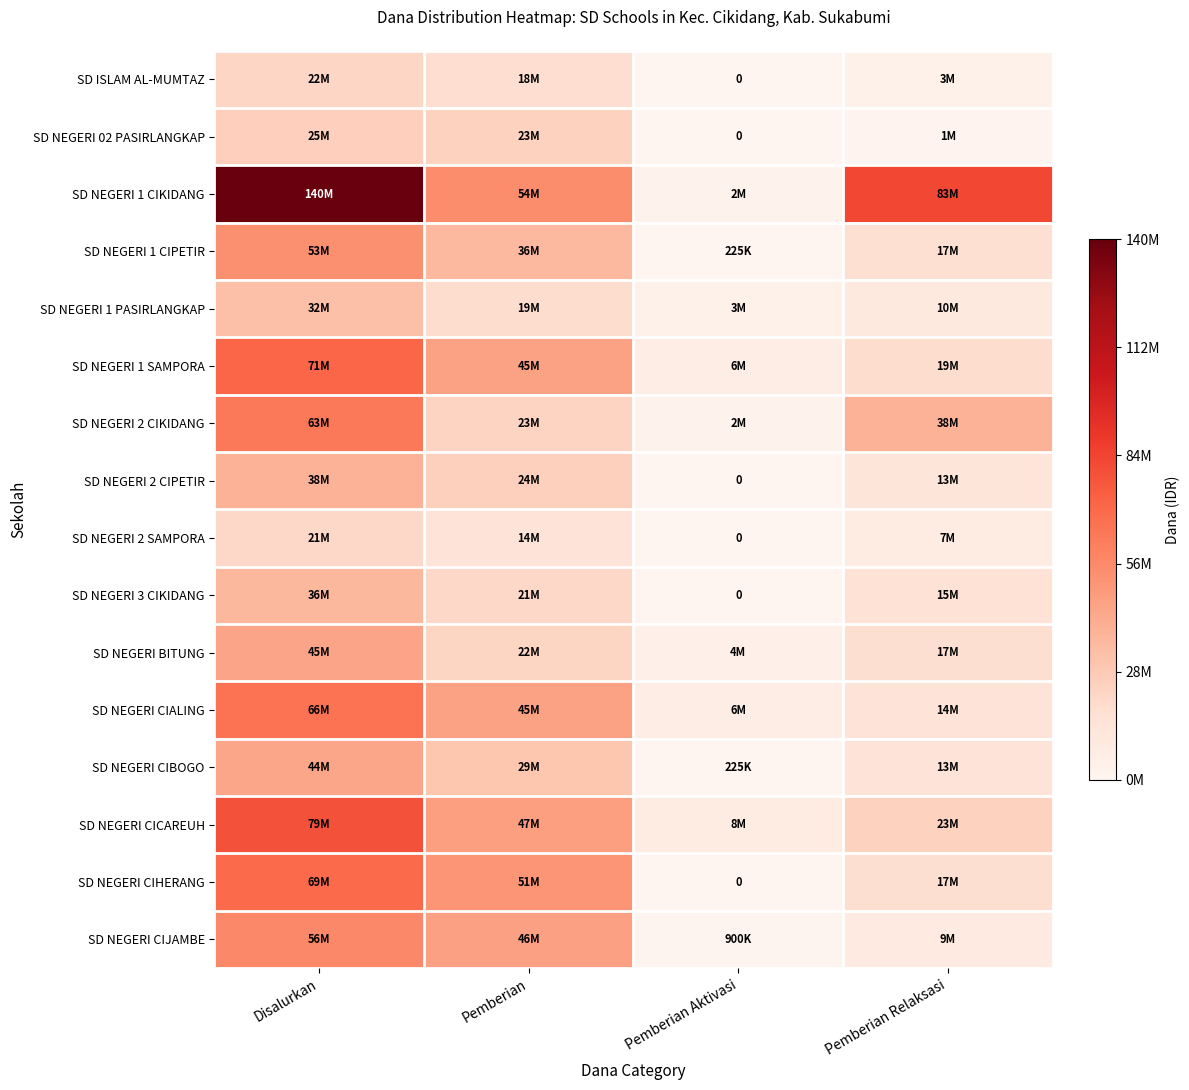

At which category is the sum across all series the highest?

Disalurkan